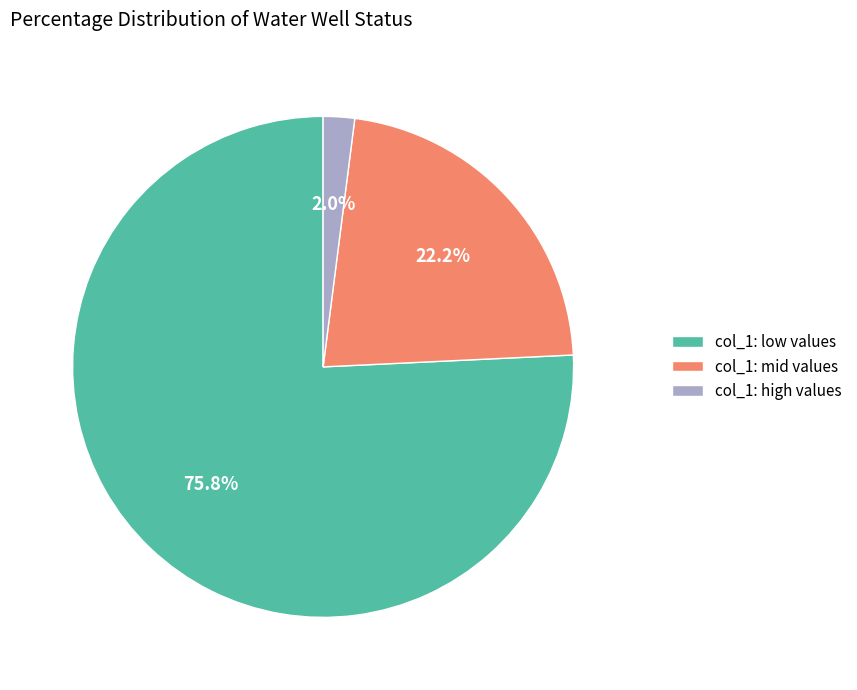

Do col_1: mid values and col_1: high values together represent more than half of the pie?

No